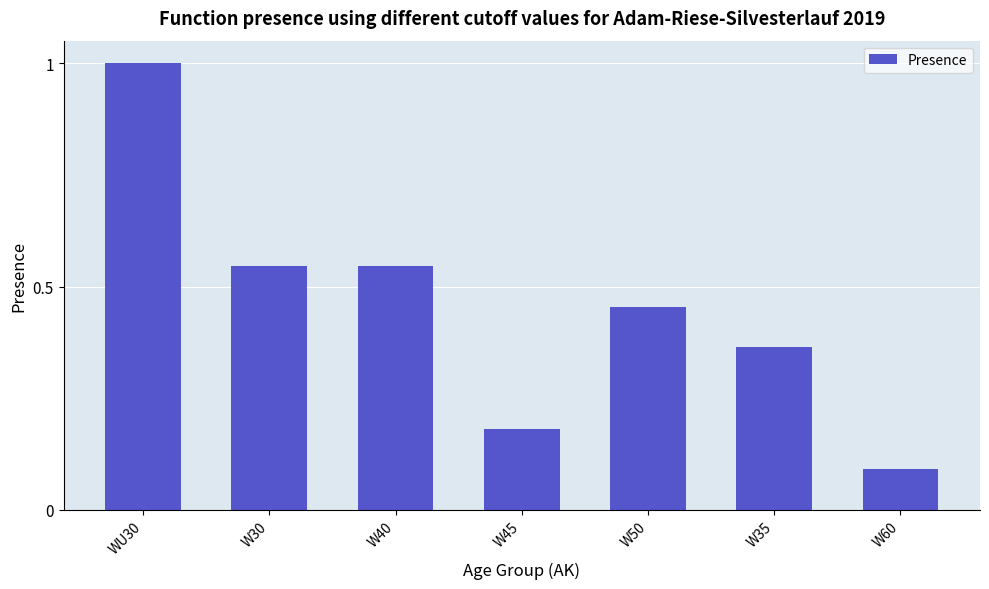

How many series are shown in this chart?

1